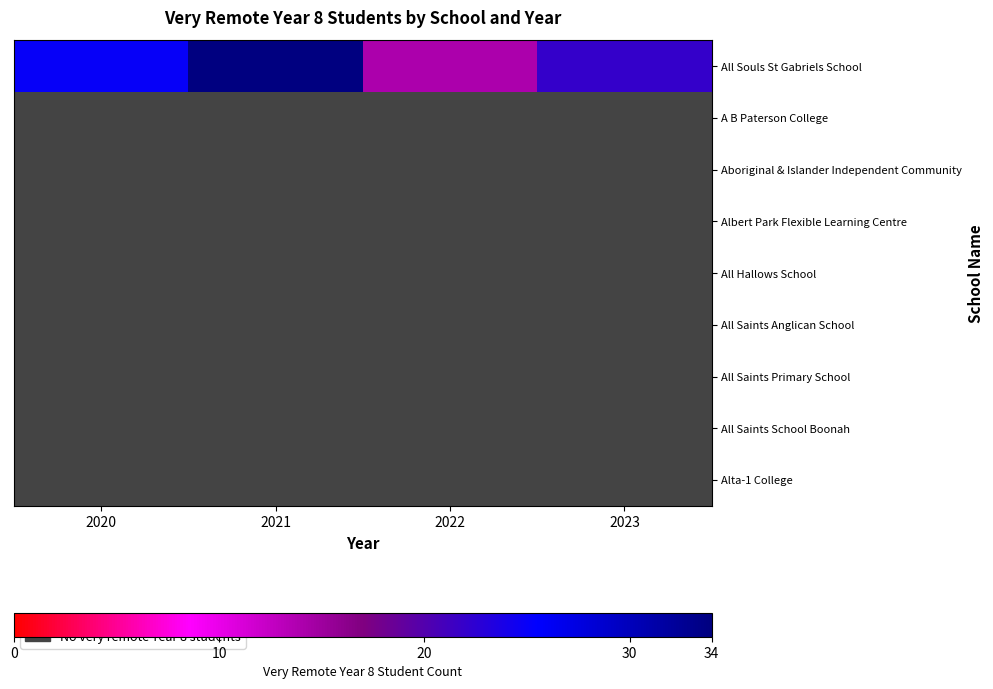

The value of All Saints Anglican School at 2023 is 0. True or false?

True